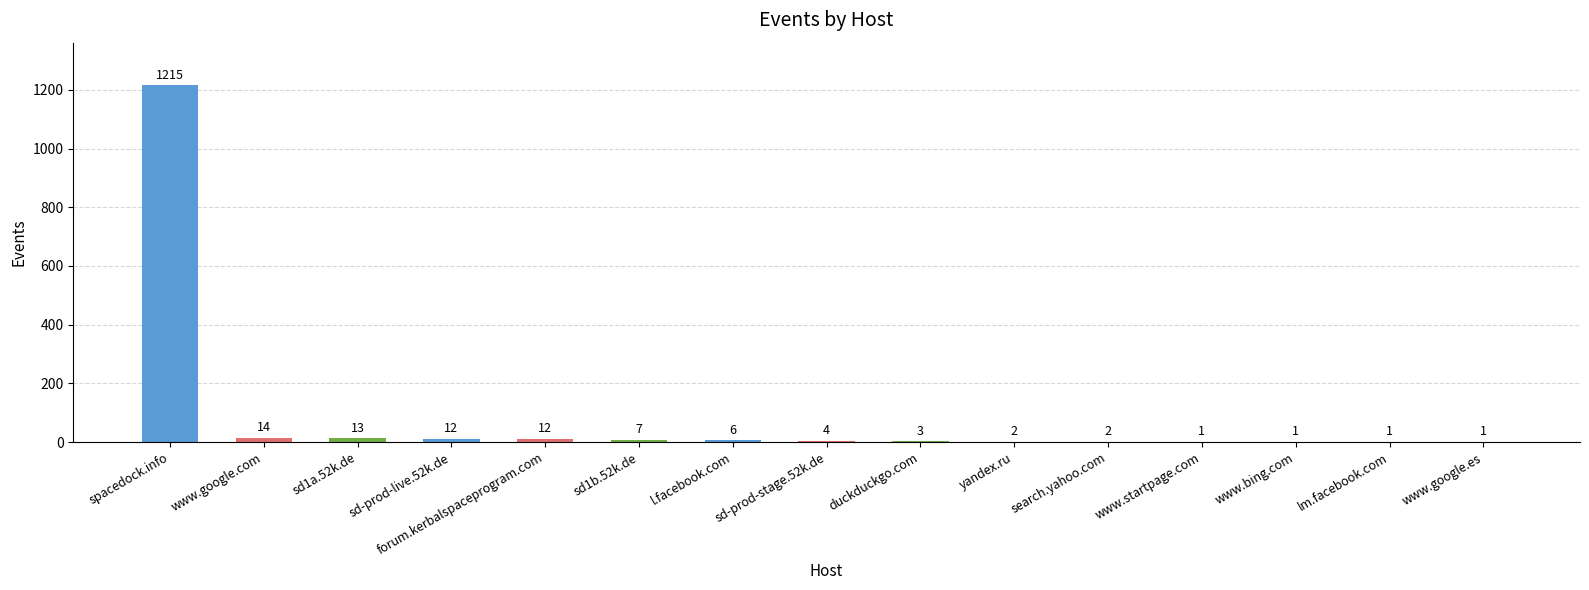

Where does the data first go above 4?

spacedock.info